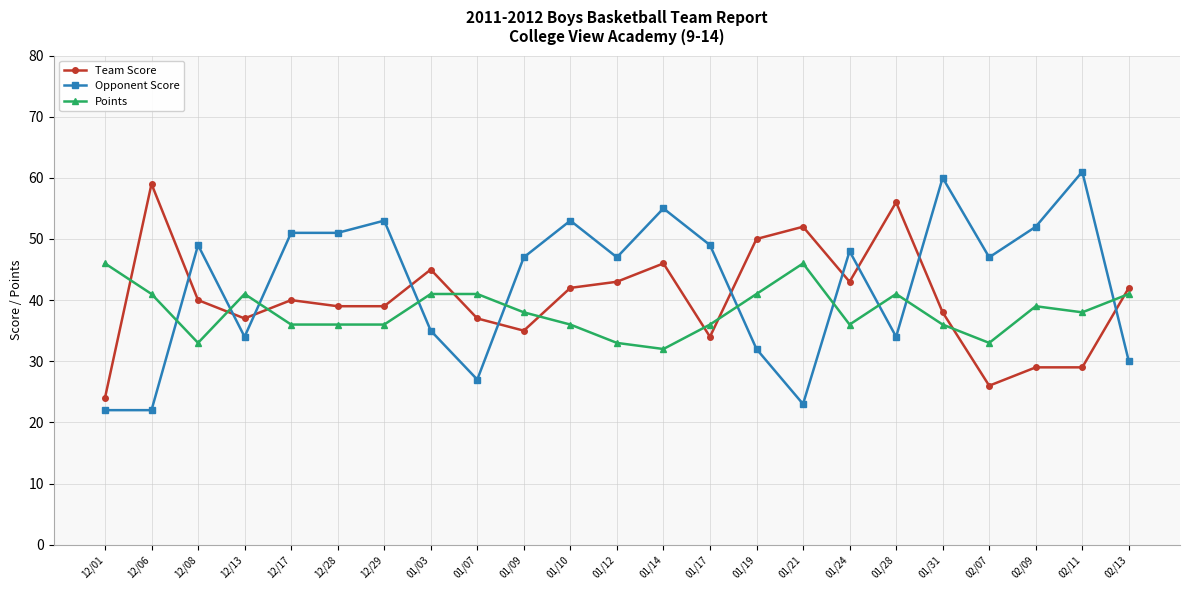

What is the difference between the Points values at 01/14 and 01/12?

1